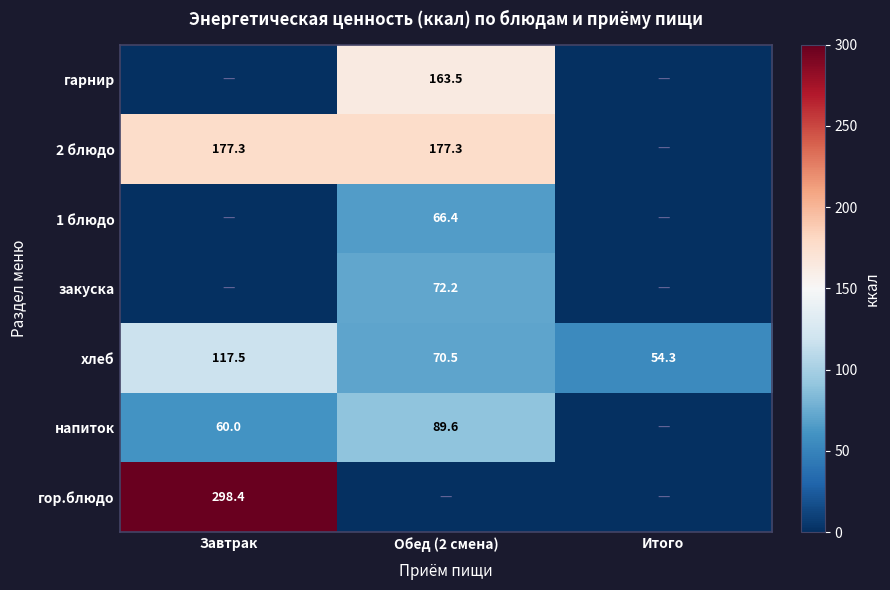

True or false: закуска has a value of 48.3 at Обед (2 смена).

False